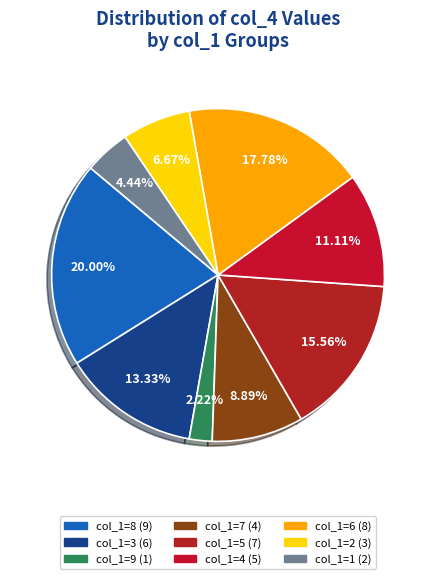

How many segments does this pie chart have?

9